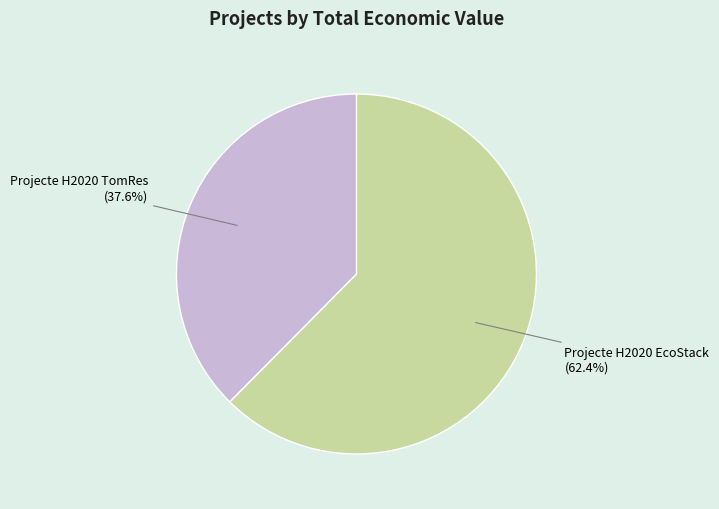

Approximately how many times larger is the value at Projecte H2020 TomRes compared to Projecte H2020 EcoStack?

0.6